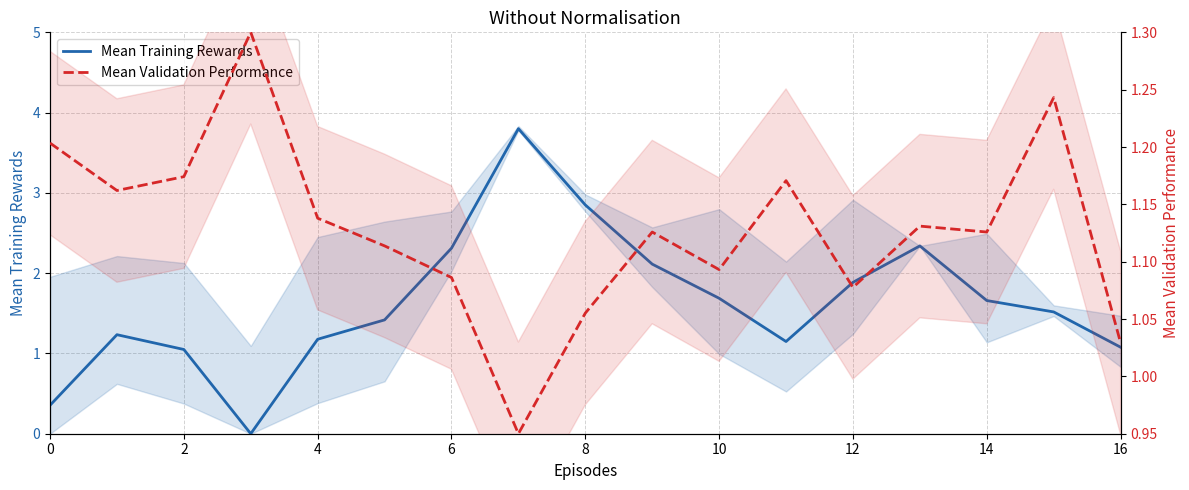

What is the sum of all Mean Validation Performance values?

19.2